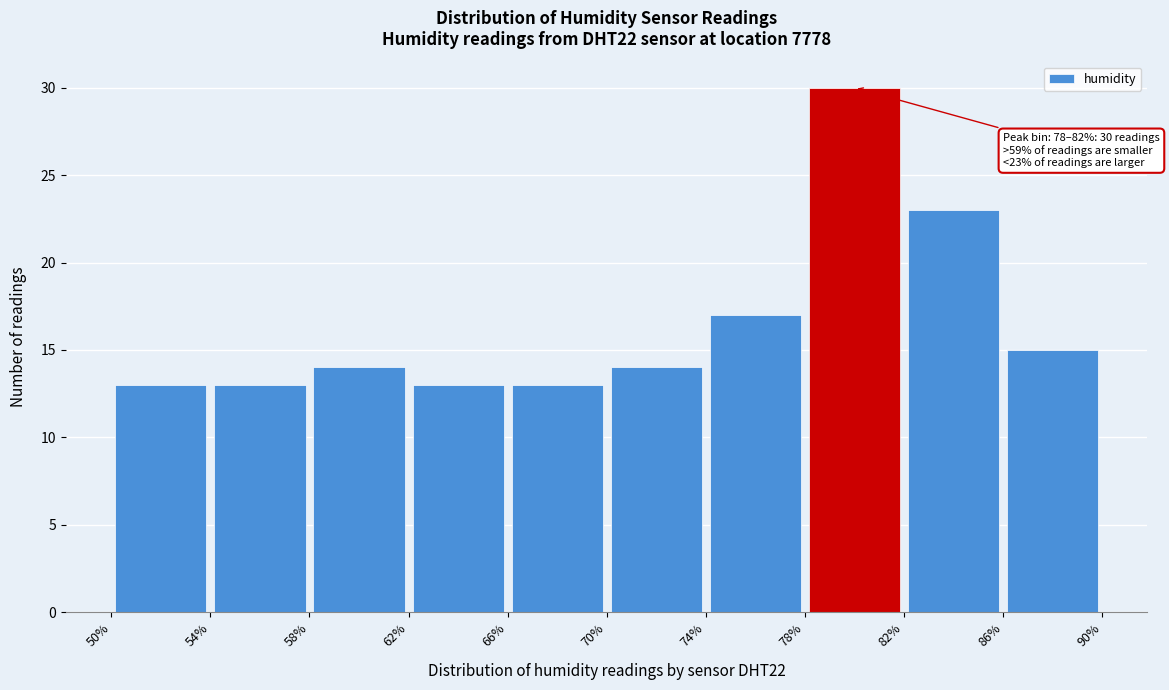

Which range on the x-axis has the tallest bar?

78% to 82%